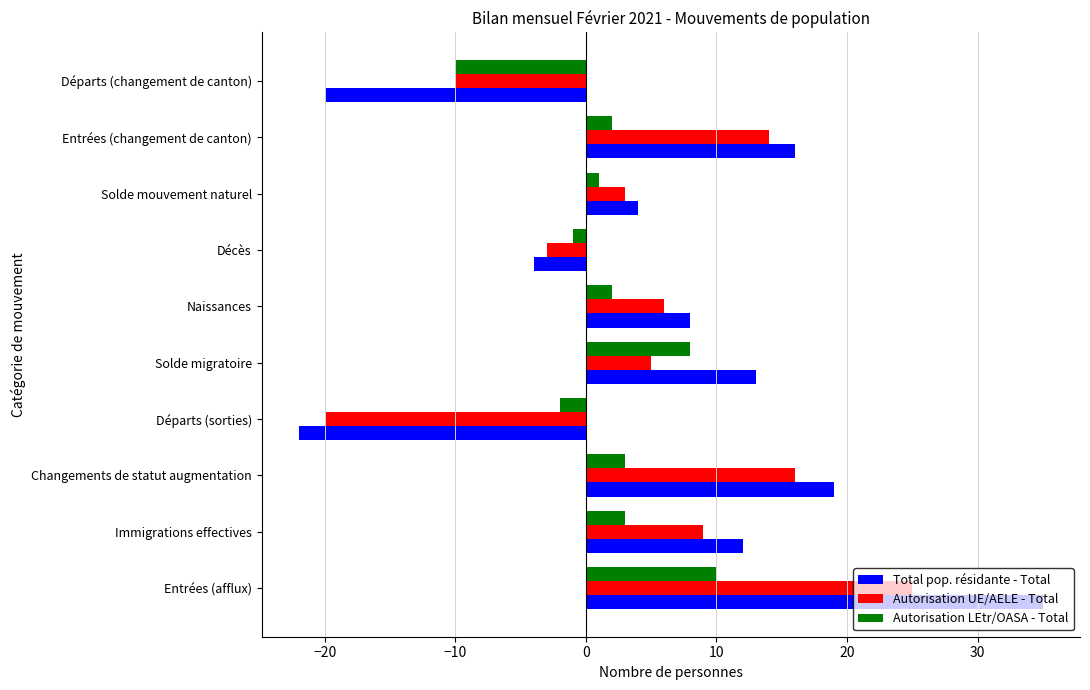

Is it true that Autorisation UE/AELE - Total equals 11 at Naissances?

False